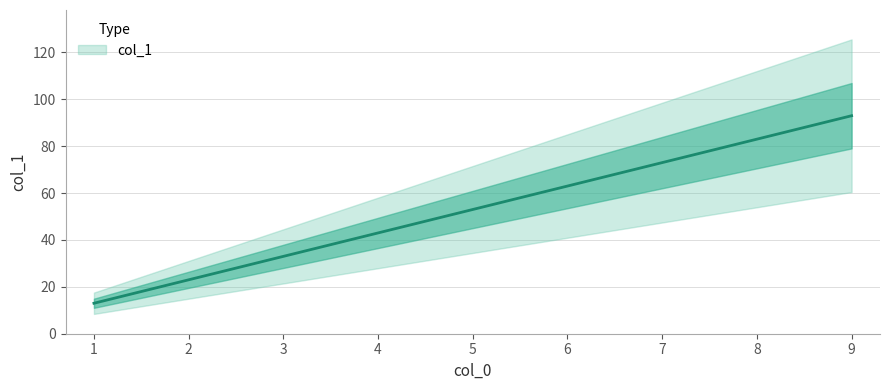

Approximately how many times larger is the value at 9 compared to 3?

2.8